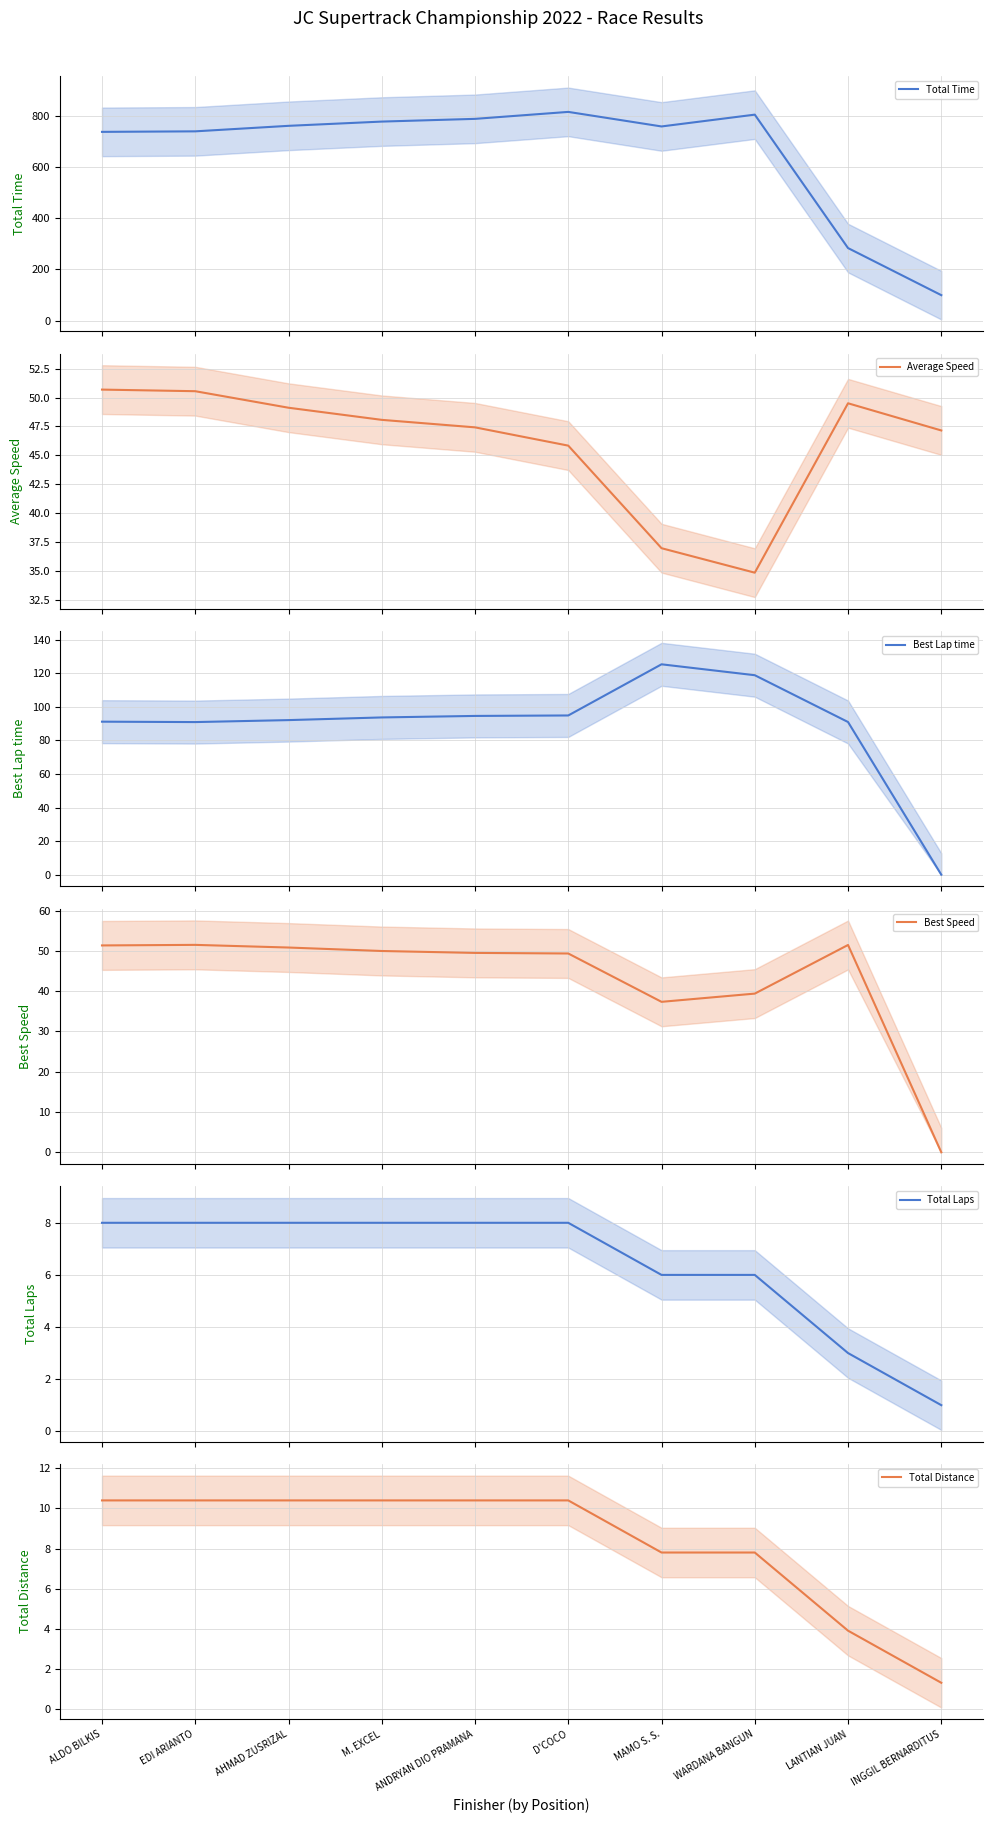

At which category is the sum across all series the highest?

D'COCO